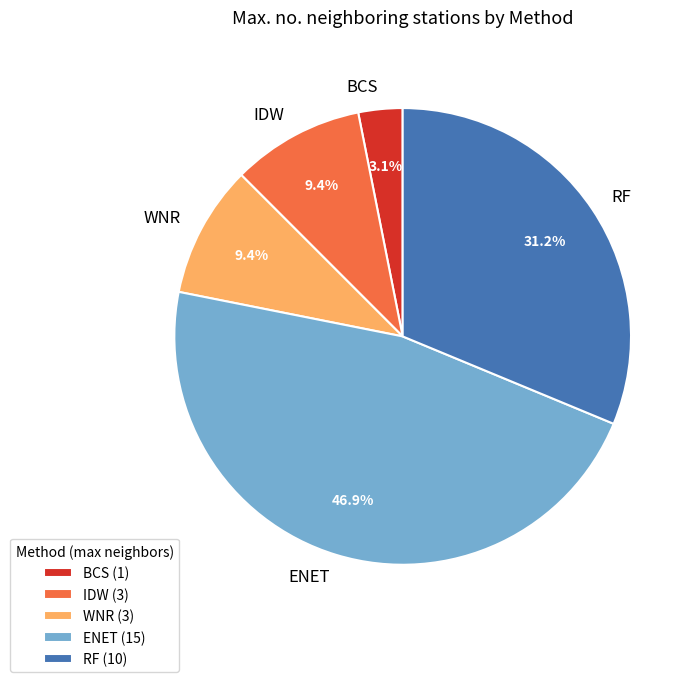

Is IDW the majority of the pie?

No